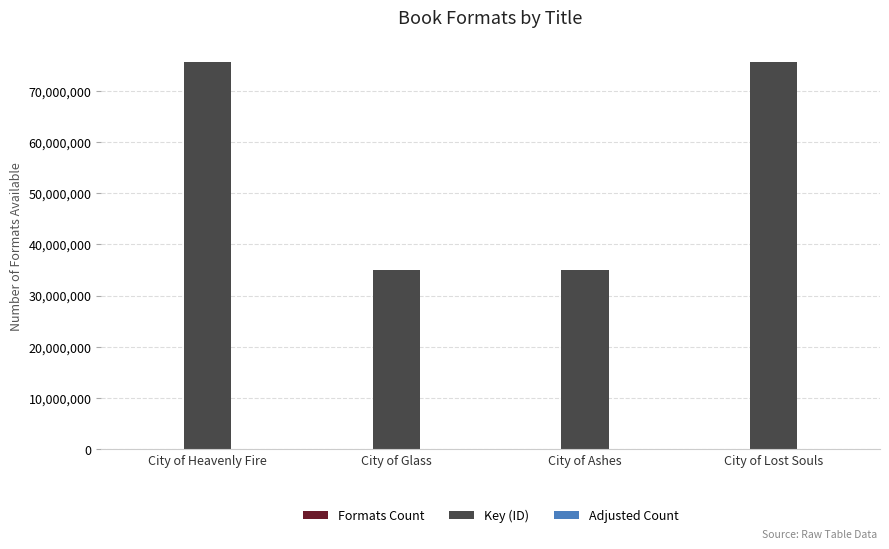

Where is Key (ID) nearest to the value 55310905?

City of Lost Souls